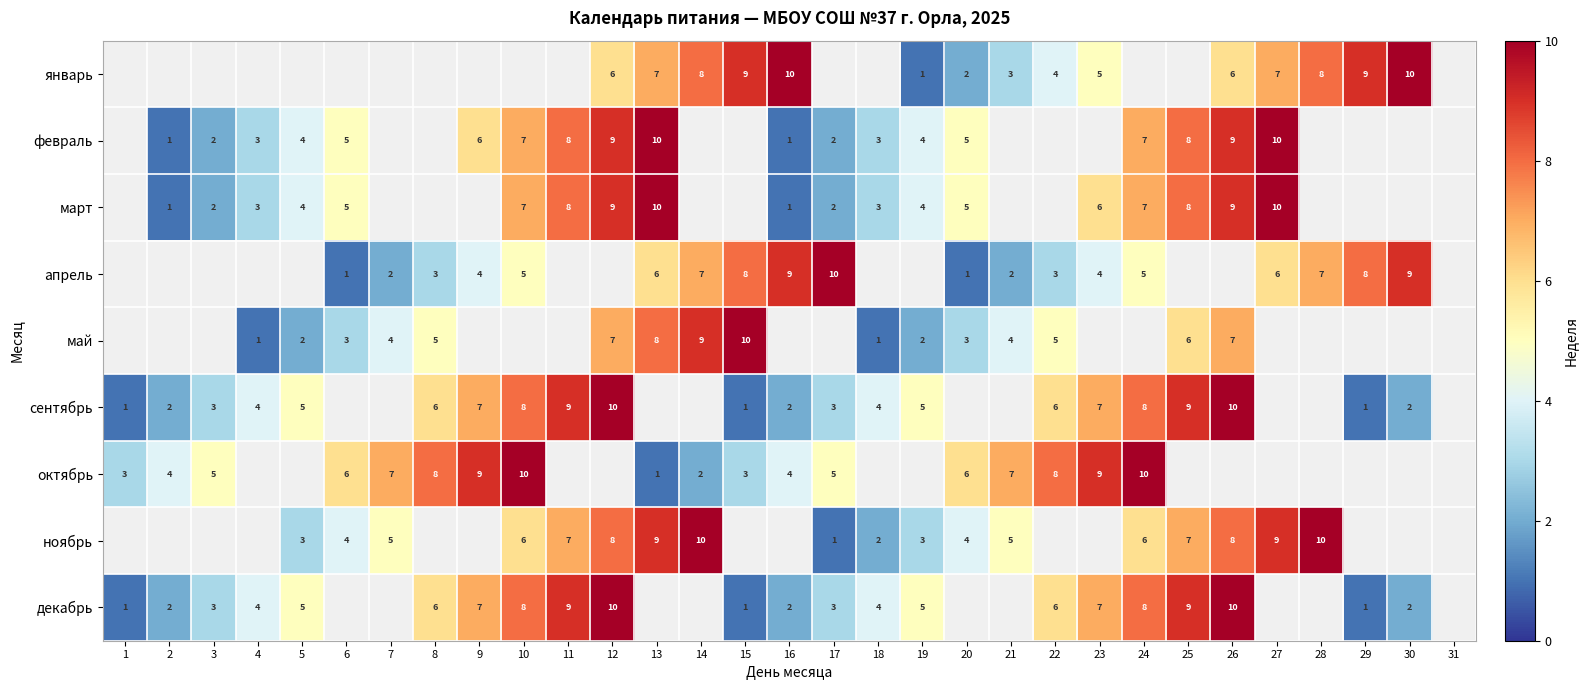

Between 12 and 30, which is larger?

30